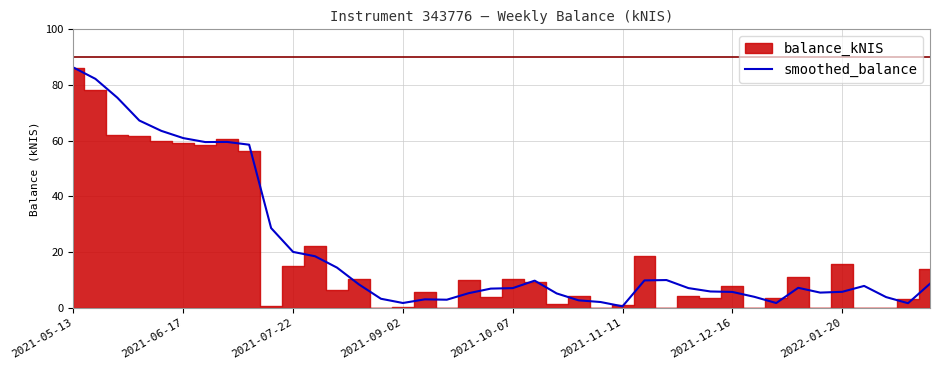

What is the value of the 11th point from the left?

20.1